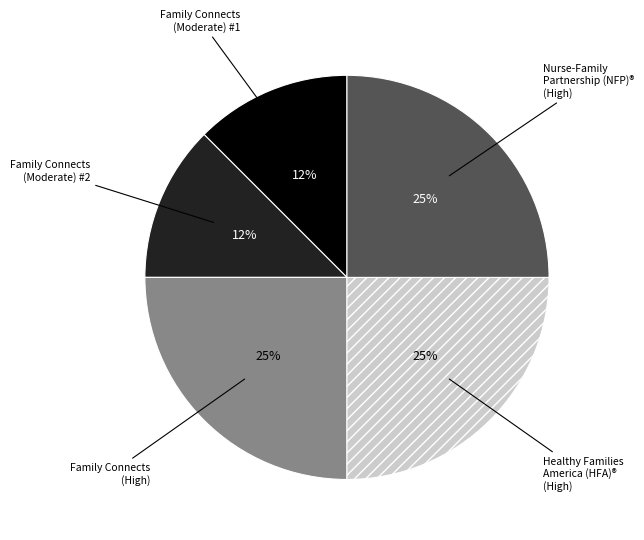

Is there a majority slice in this chart?

No